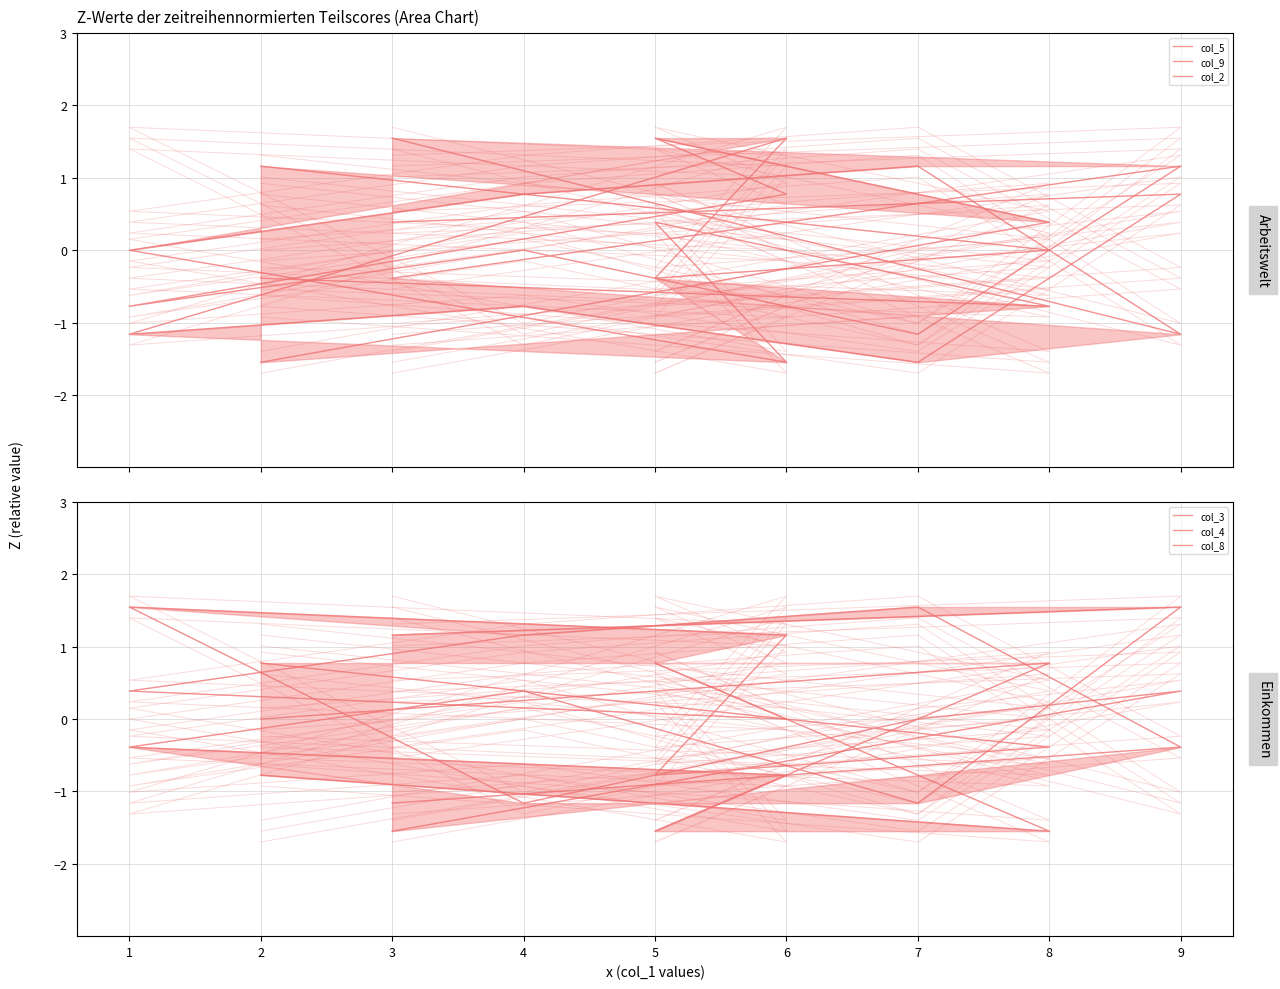

At which category is the sum across all series the highest?

7